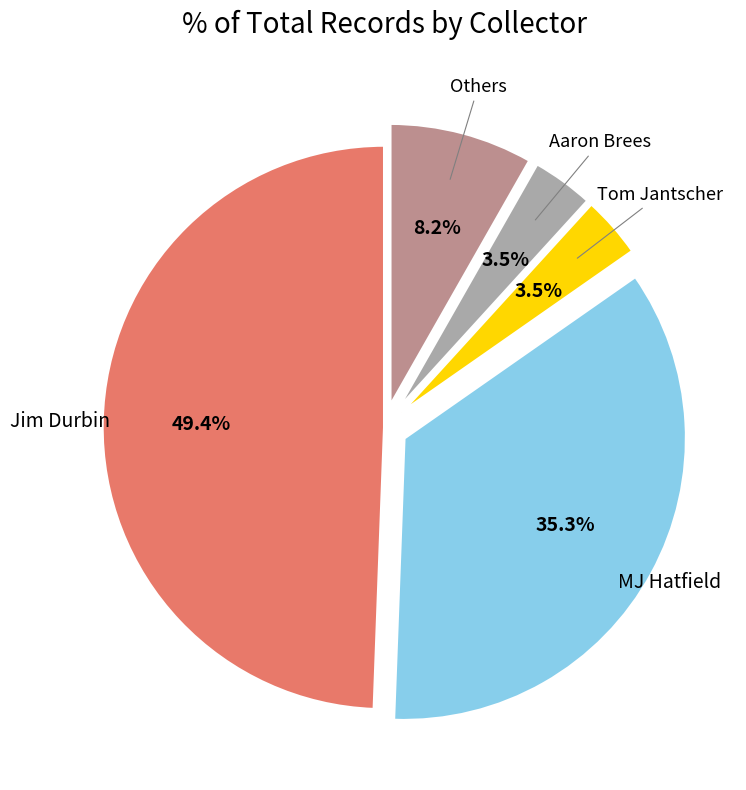

Is there a majority slice in this chart?

No